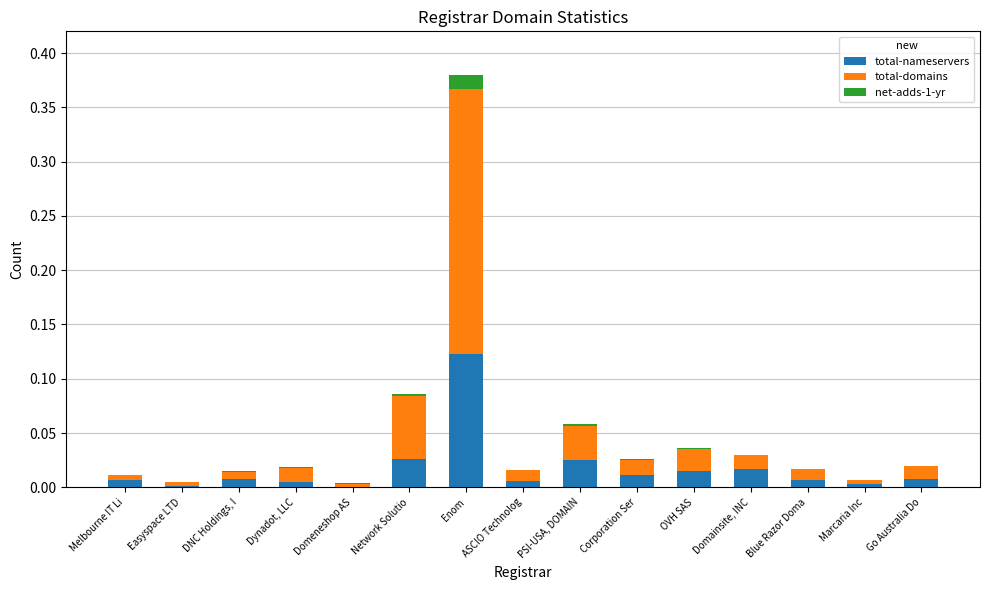

At which category is the sum across all series the highest?

Enom